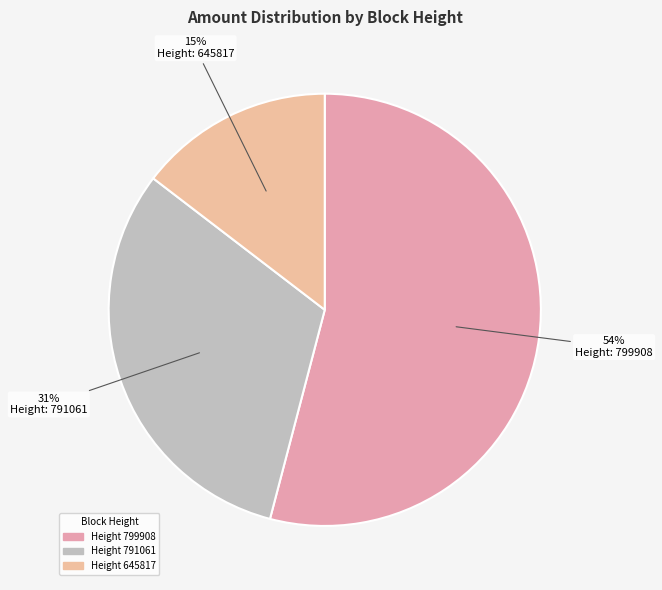

Rank the categories by value from lowest to highest.

Height 645817, Height 791061, Height 799908